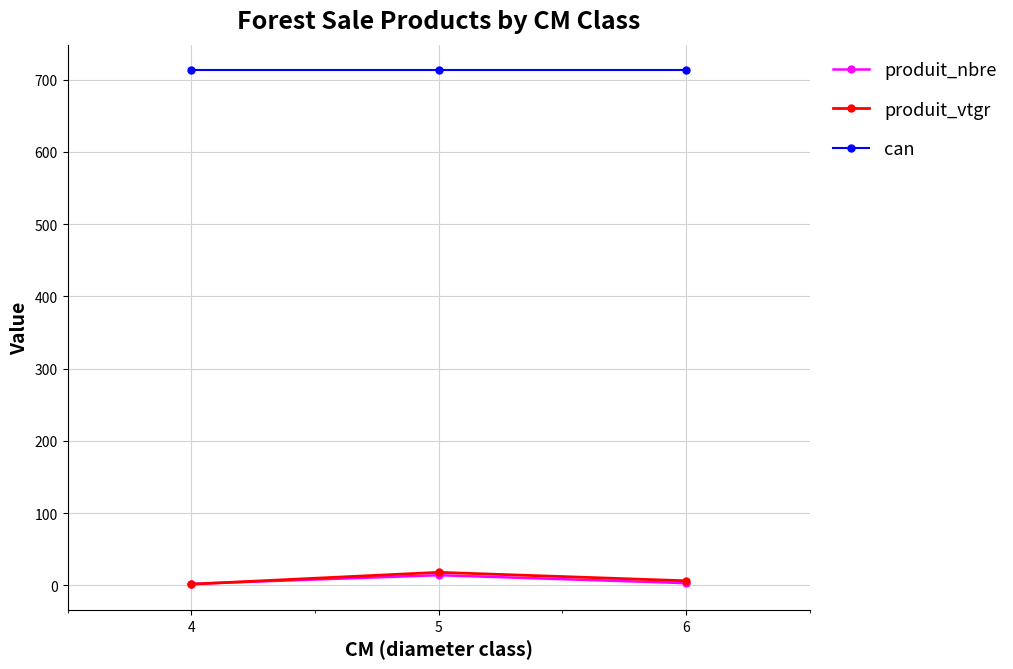

The can series shows 713.0 at 4. True or false?

True